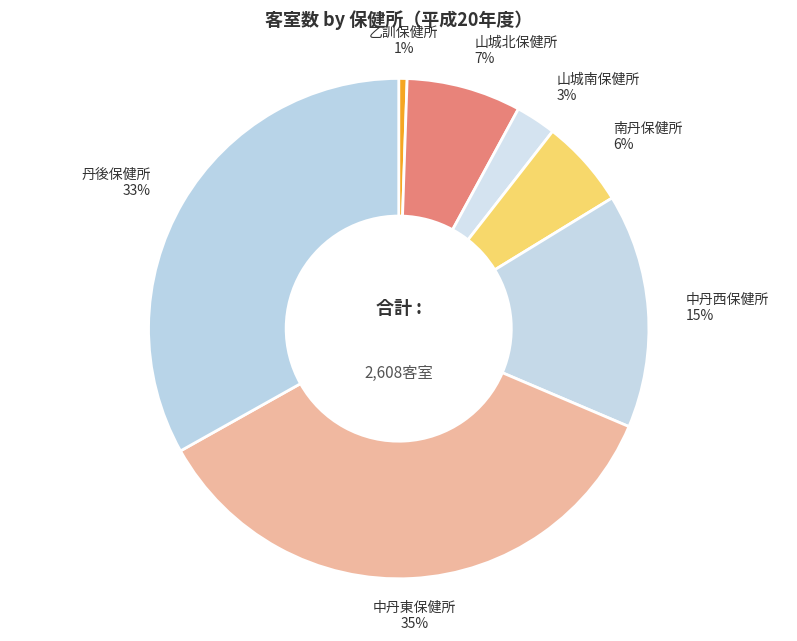

Rank the categories by value from highest to lowest.

中丹東保健所, 丹後保健所, 中丹西保健所, 山城北保健所, 南丹保健所, 山城南保健所, 乙訓保健所